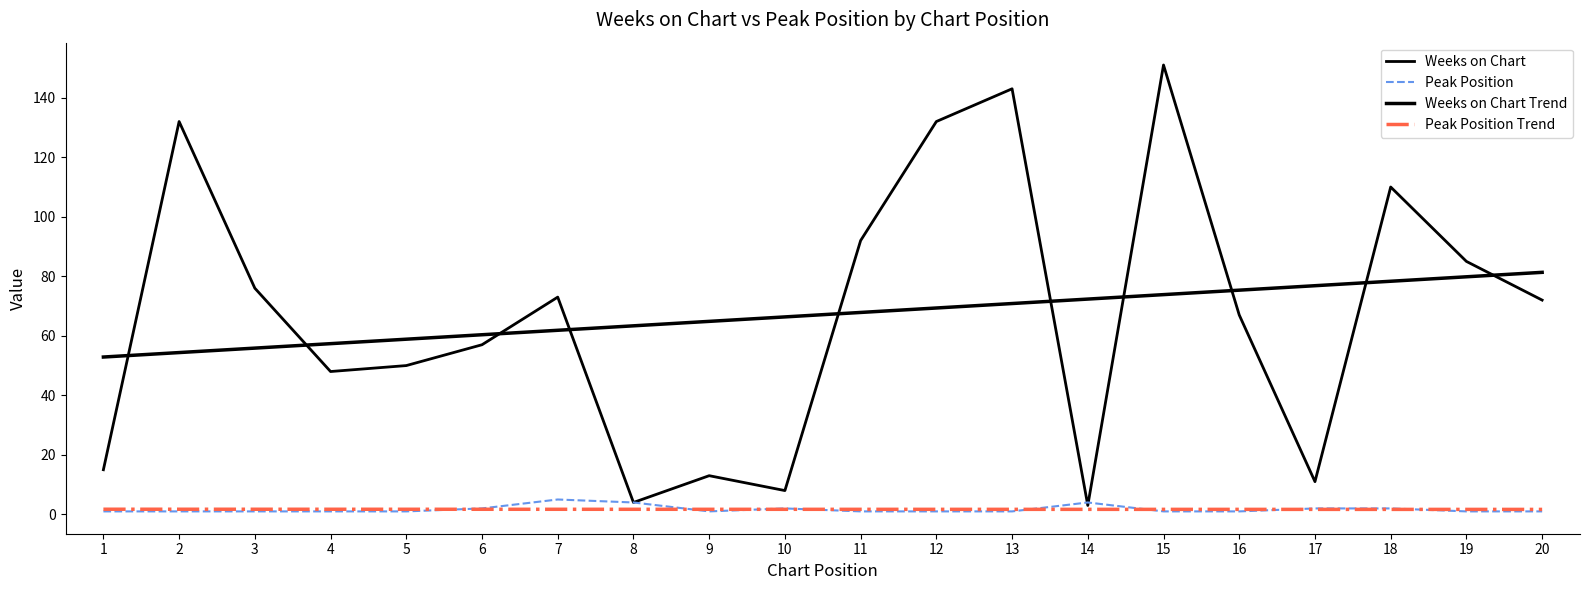

What is the difference between the highest and lowest values at 11?

91.0